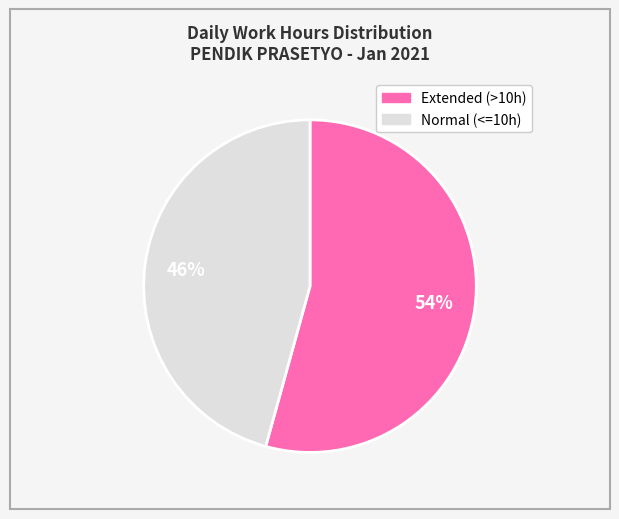

Count the number of slices in the pie.

2